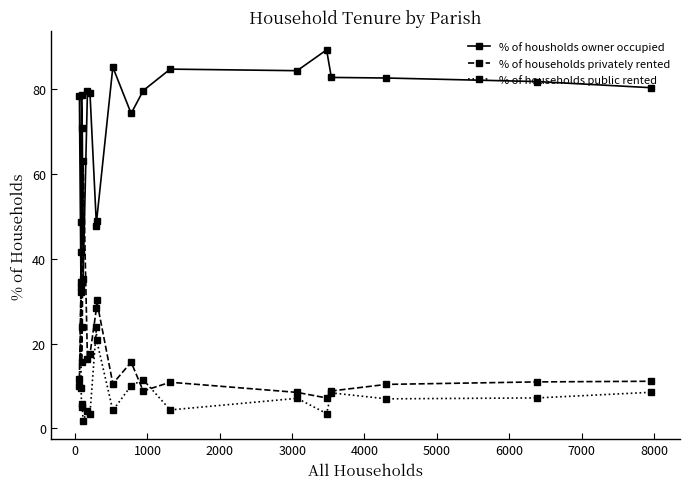

True or false: % of housholds owner occupied and % of households public rented cross at least once.

False